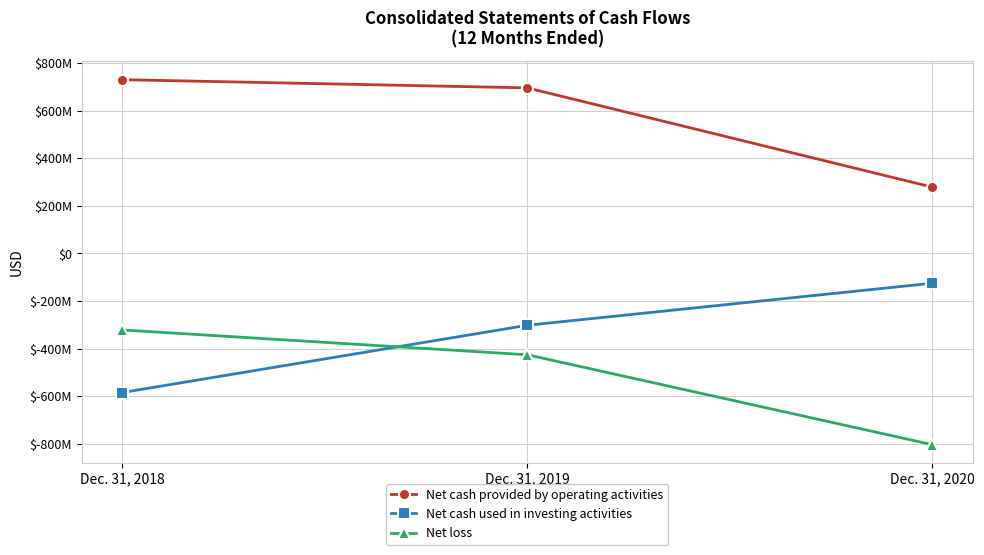

What are all the series names shown in the legend?

Net cash provided by operating activities, Net cash used in investing activities, Net loss